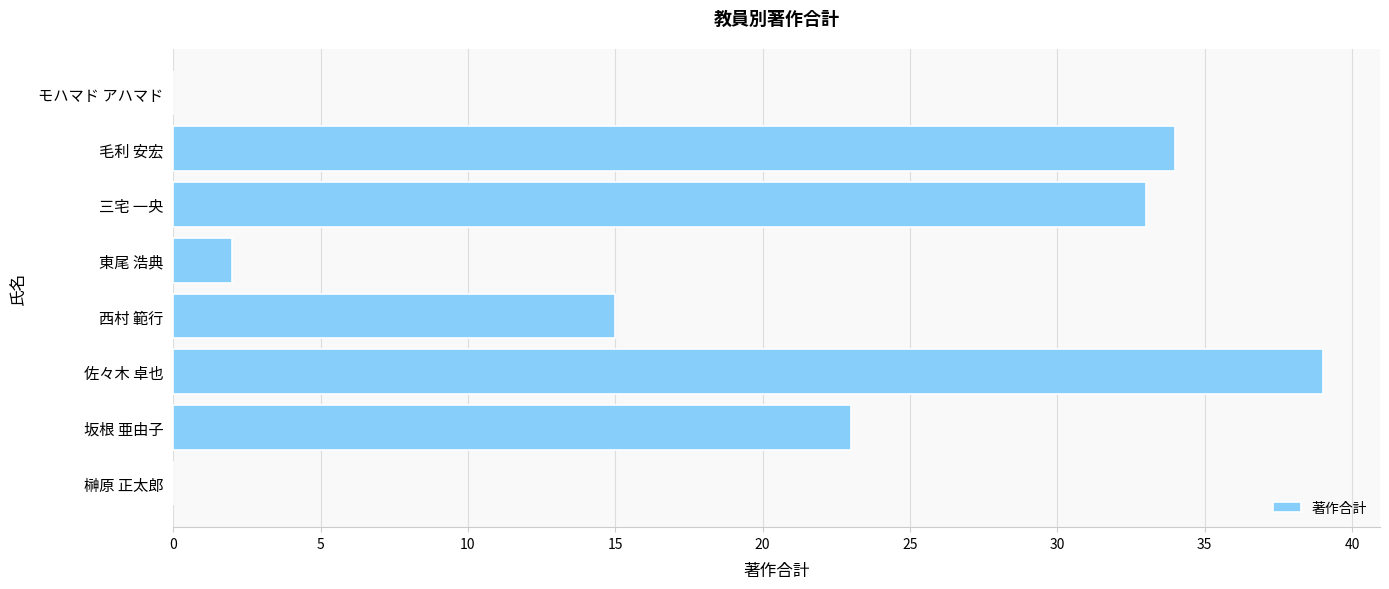

What is the change in value from 佐々木 卓也 to 三宅 一央?

-6